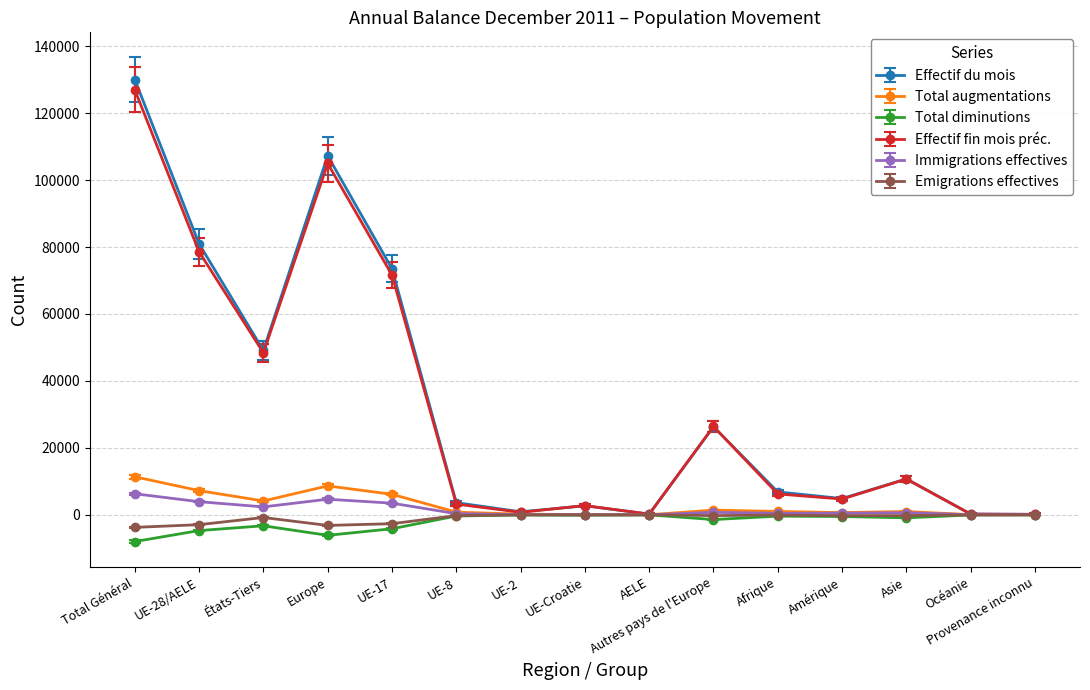

What is the label of the 8th point from the left?

UE-Croatie